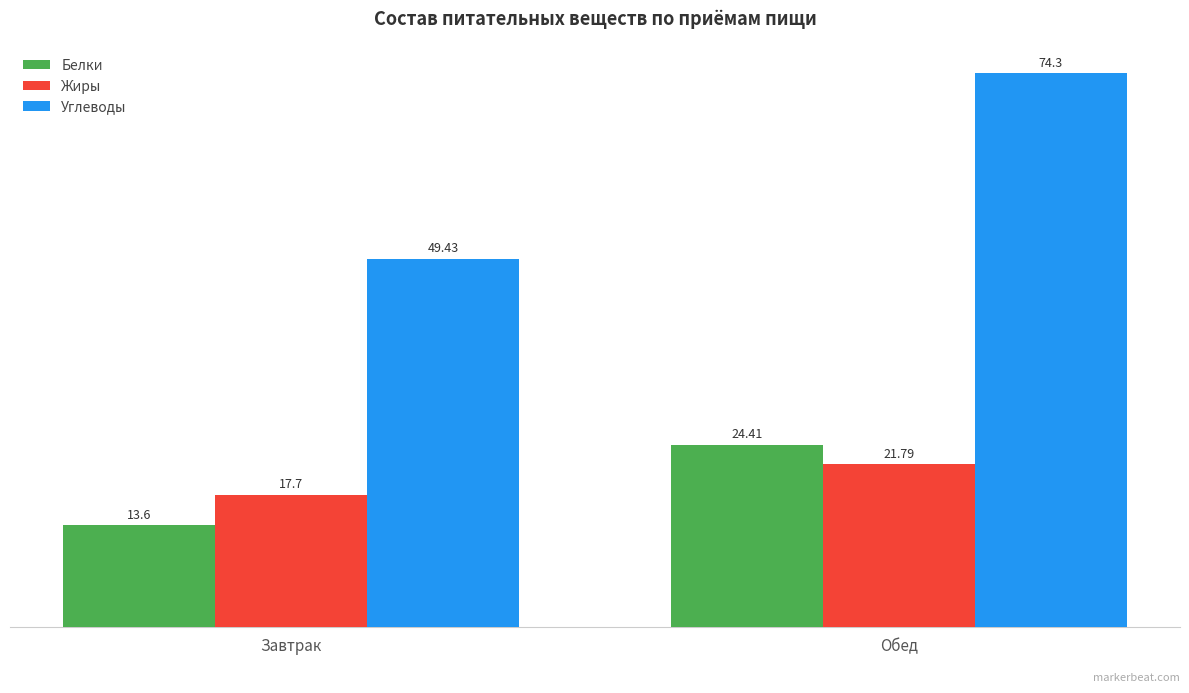

At which label does Белки reach its minimum?

Завтрак